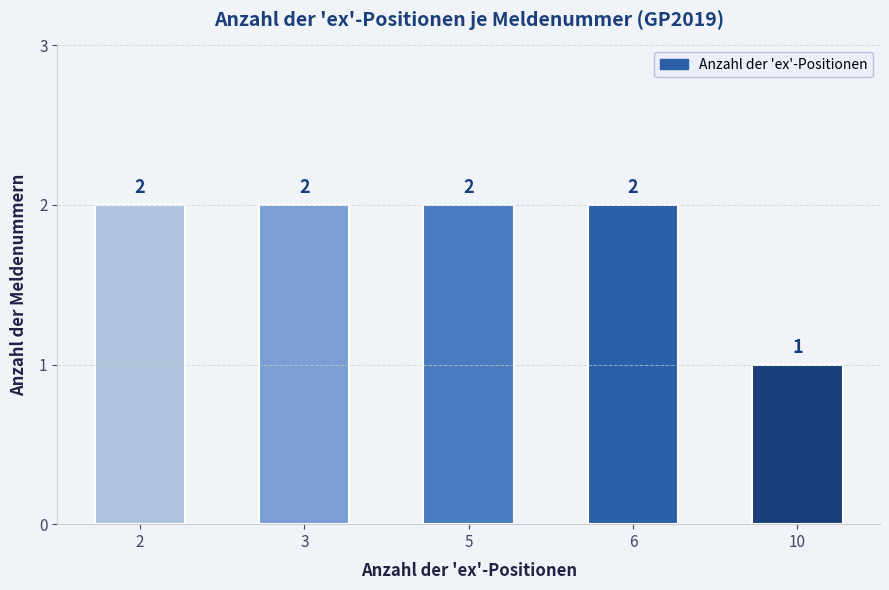

Between 10 and 5, which is larger?

5